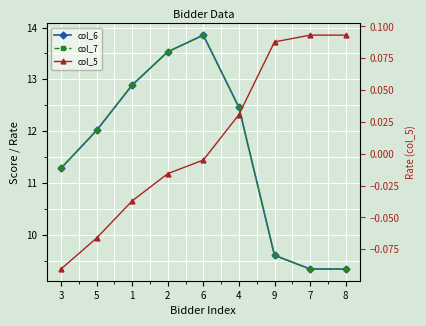

Count the number of categories in the chart.

9